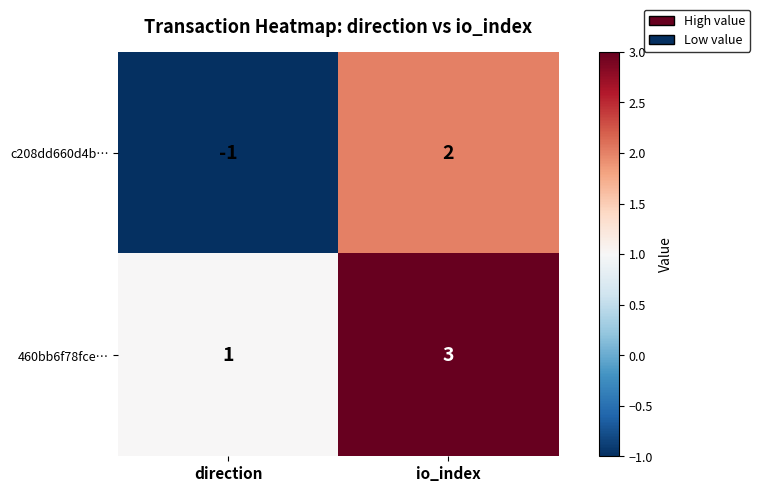

Where is c208dd660d4b… nearest to the value 0?

direction